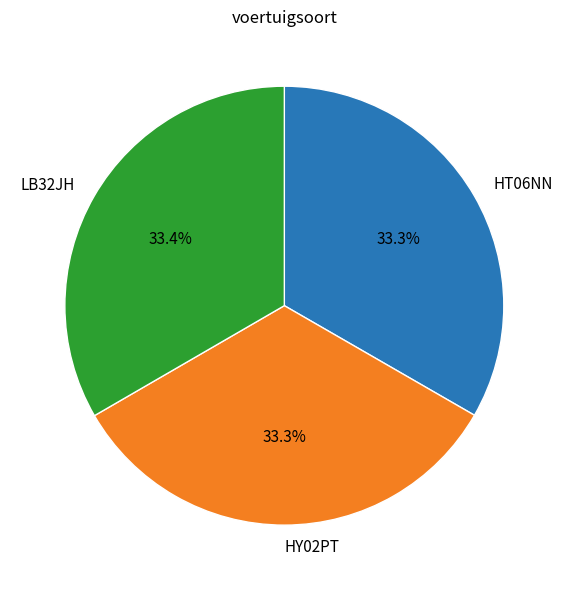

To the nearest percent, what percentage of the pie is HT06NN?

33%